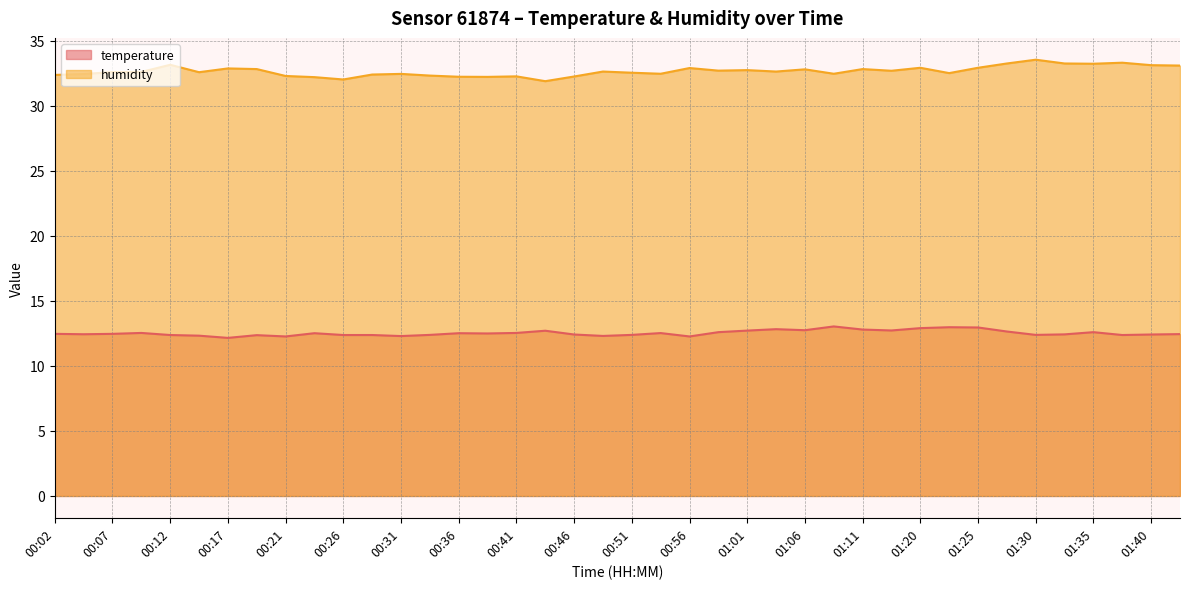

What is the difference between the humidity values at 00:48 and 01:38?

0.7